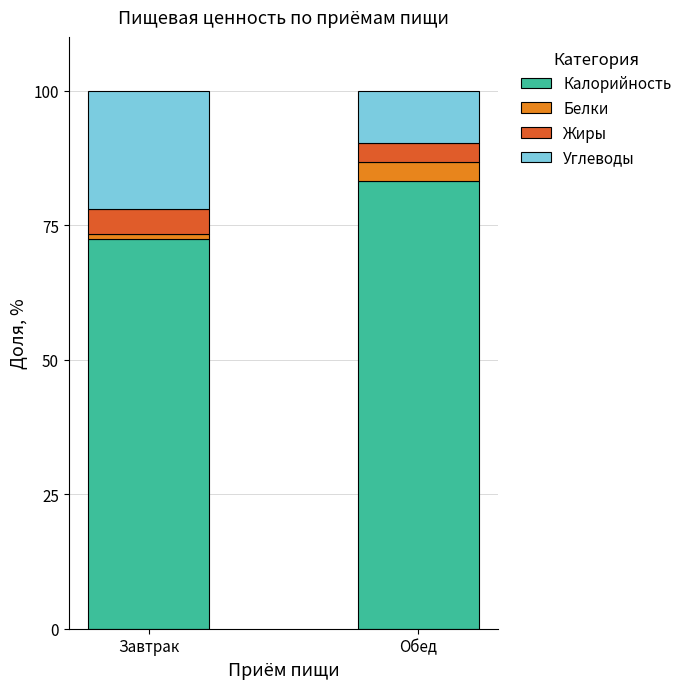

At which label does Калорийность reach its minimum?

Завтрак